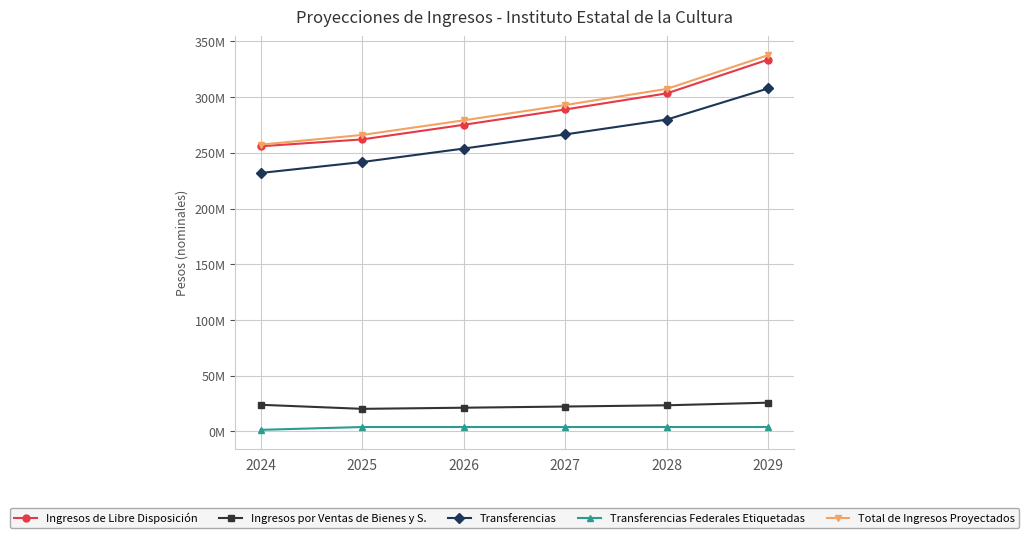

What is the difference between the Total de Ingresos Proyectados values at 2024 and 2026?

21788110.9